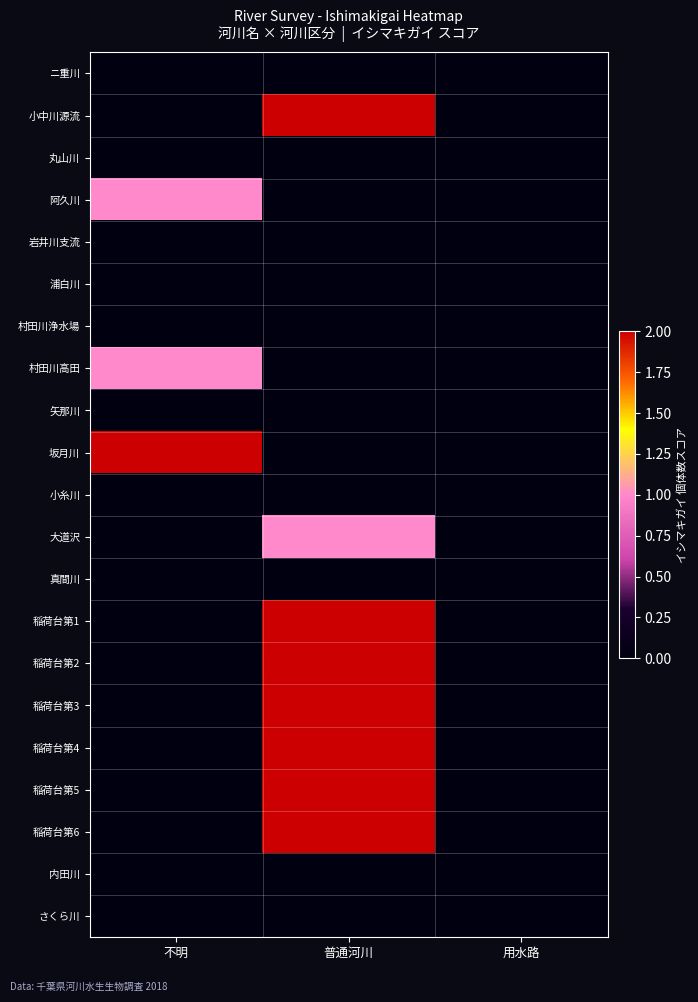

Which series has the largest total across all categories?

小中川源流